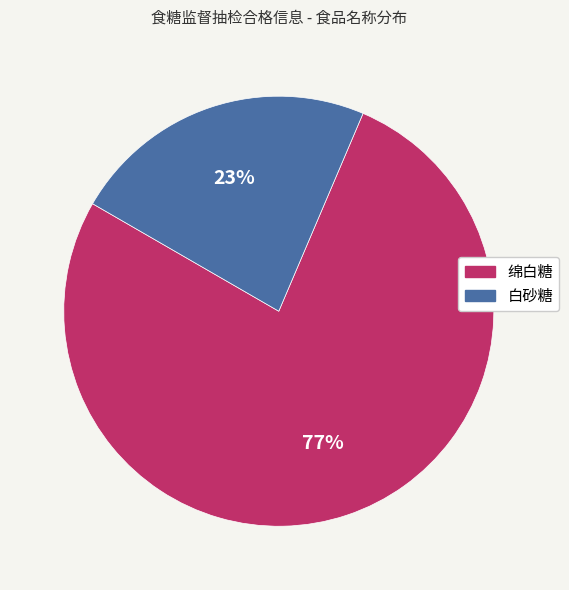

Approximately how many times larger is the value at 白砂糖 compared to 绵白糖?

0.3